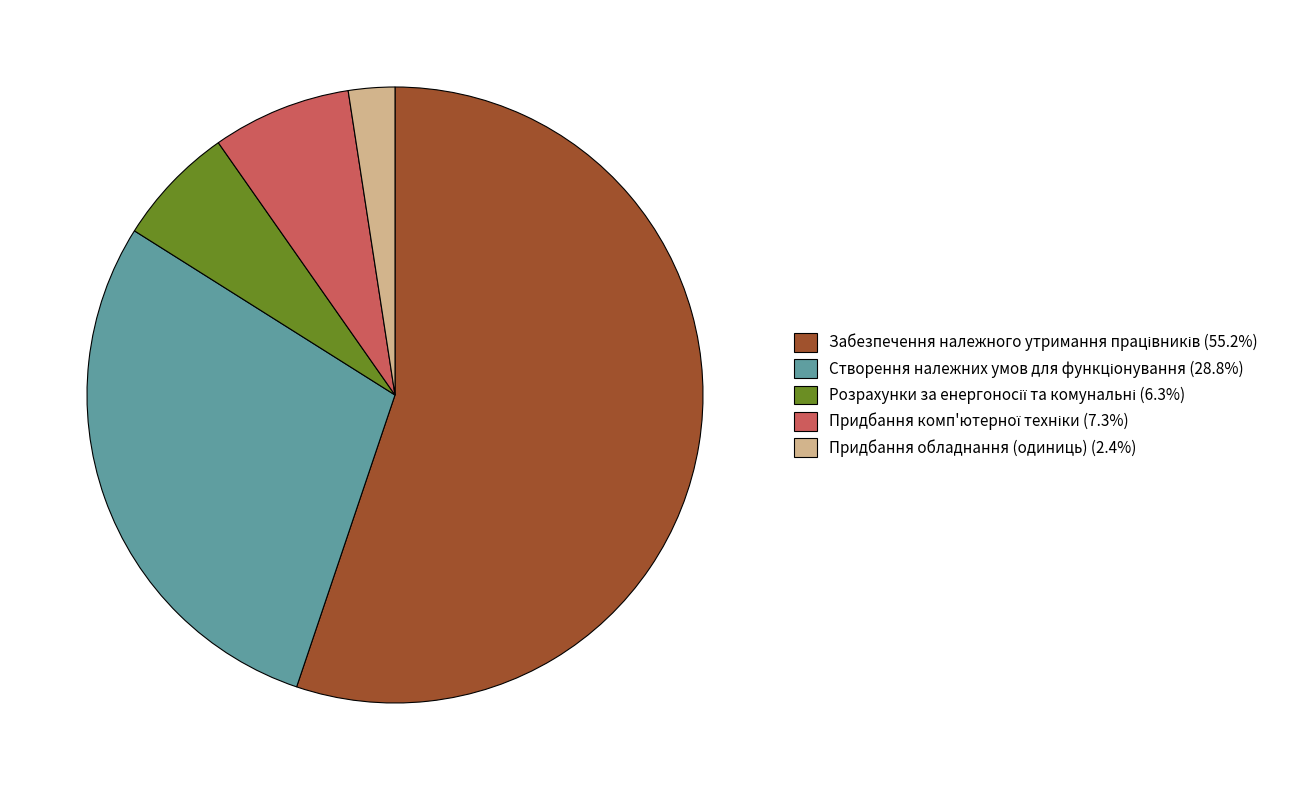

Is there a majority slice in this chart?

Yes